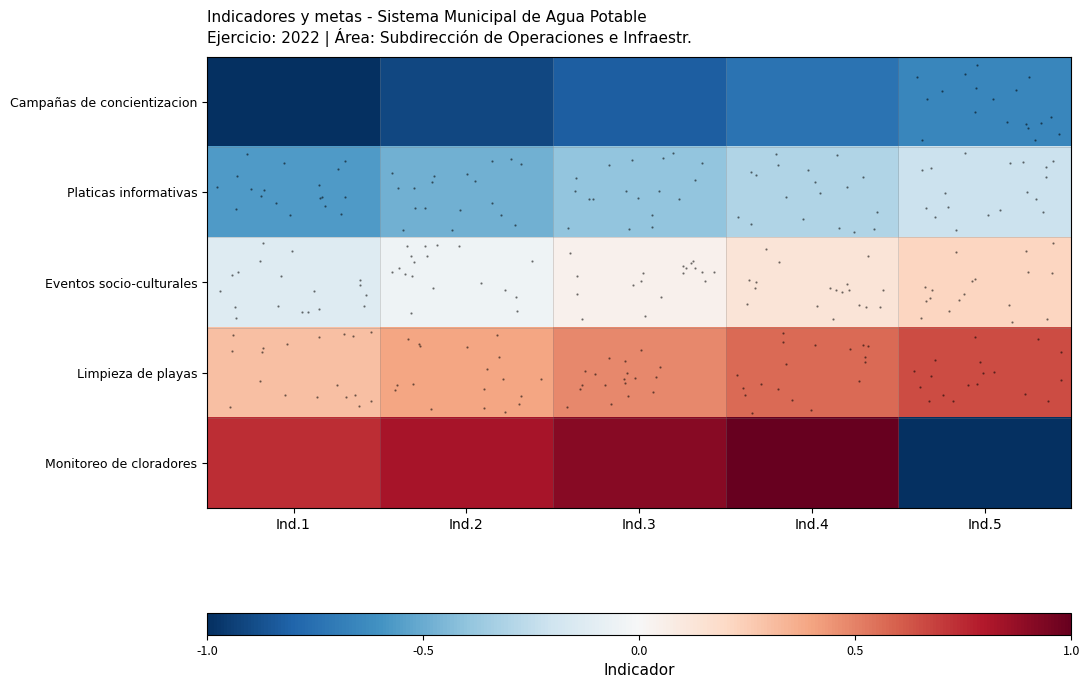

Is it true that Eventos socio-culturales equals 0.2 at Ind.5?

True